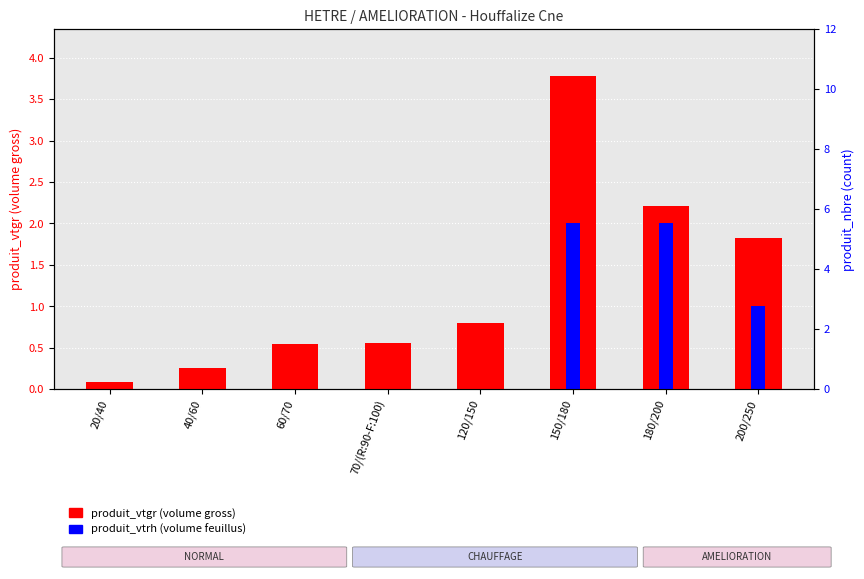

The produit_vtgr series shows 0.5 at 120/150. True or false?

False